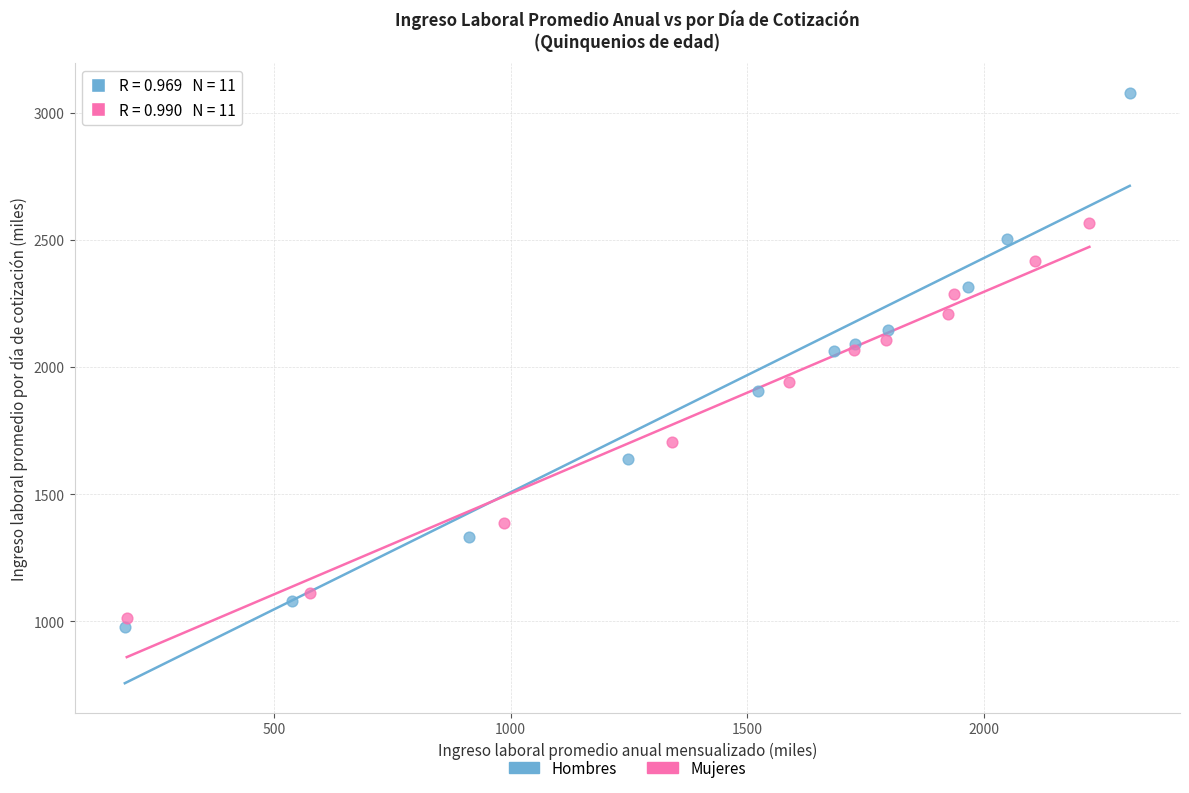

Which series contains the lowest Y value?

Hombres